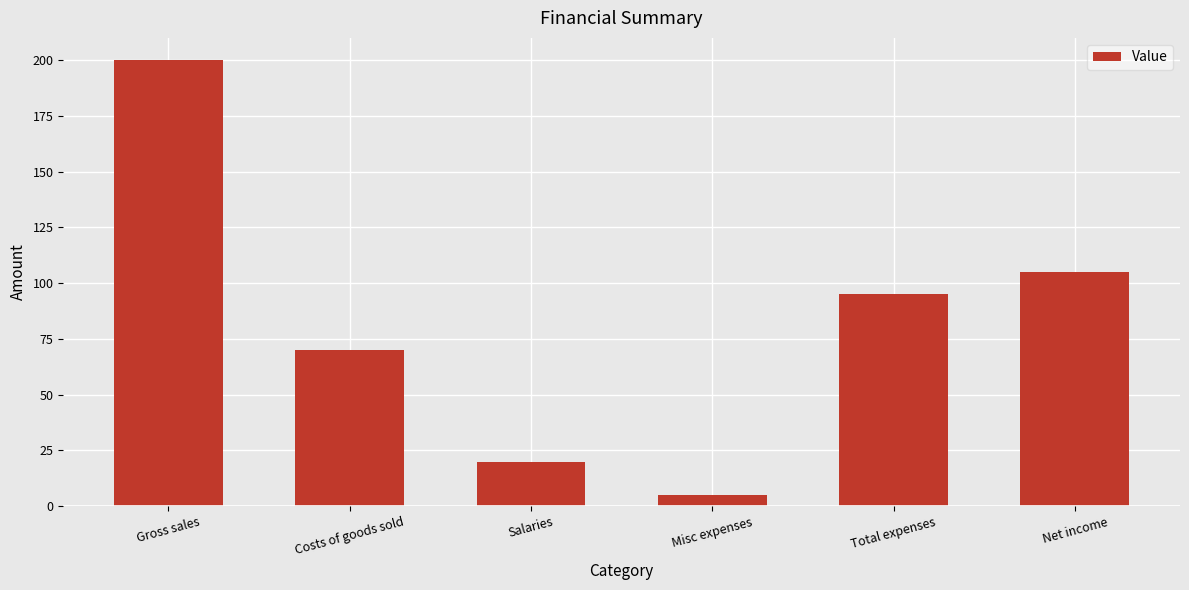

At which label is the value closest to 102?

Net income